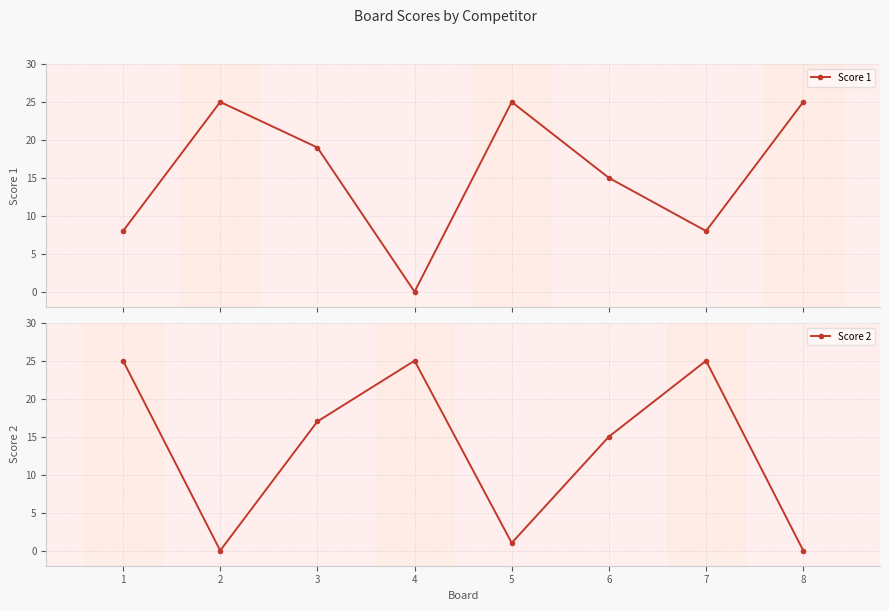

What is the approximate value of Score 2 at 3, to the nearest 5?

15